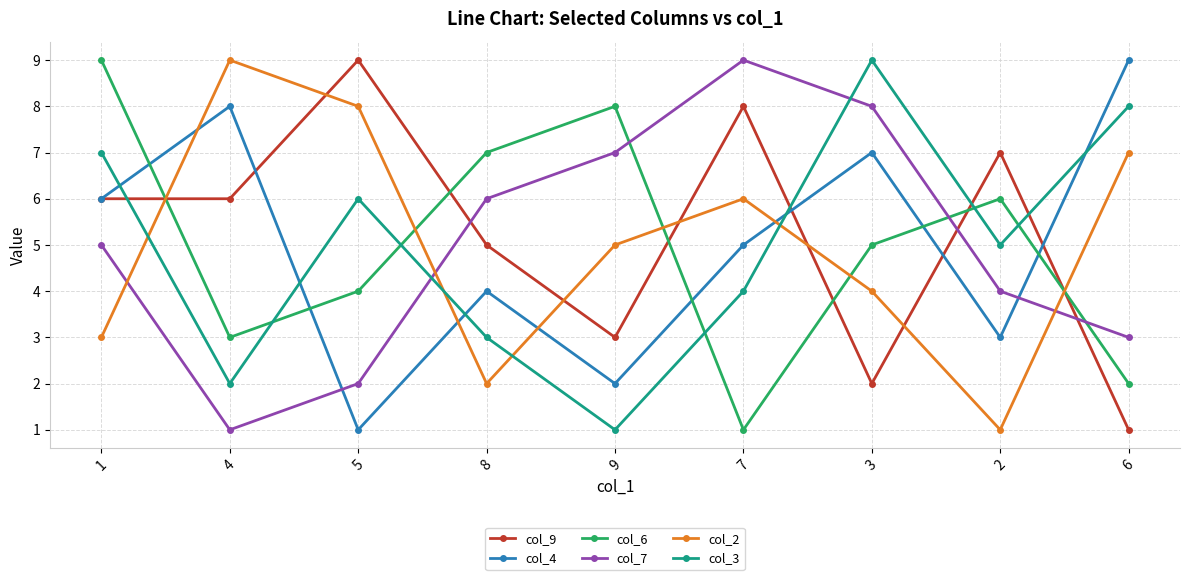

Reading left to right, extract all data points from this chart.

col_9: 1=6	4=6	5=9	8=5	9=3	7=8	3=2	2=7	6=1
col_4: 1=6	4=8	5=1	8=4	9=2	7=5	3=7	2=3	6=9
col_6: 1=9	4=3	5=4	8=7	9=8	7=1	3=5	2=6	6=2
col_7: 1=5	4=1	5=2	8=6	9=7	7=9	3=8	2=4	6=3
col_2: 1=3	4=9	5=8	8=2	9=5	7=6	3=4	2=1	6=7
col_3: 1=7	4=2	5=6	8=3	9=1	7=4	3=9	2=5	6=8